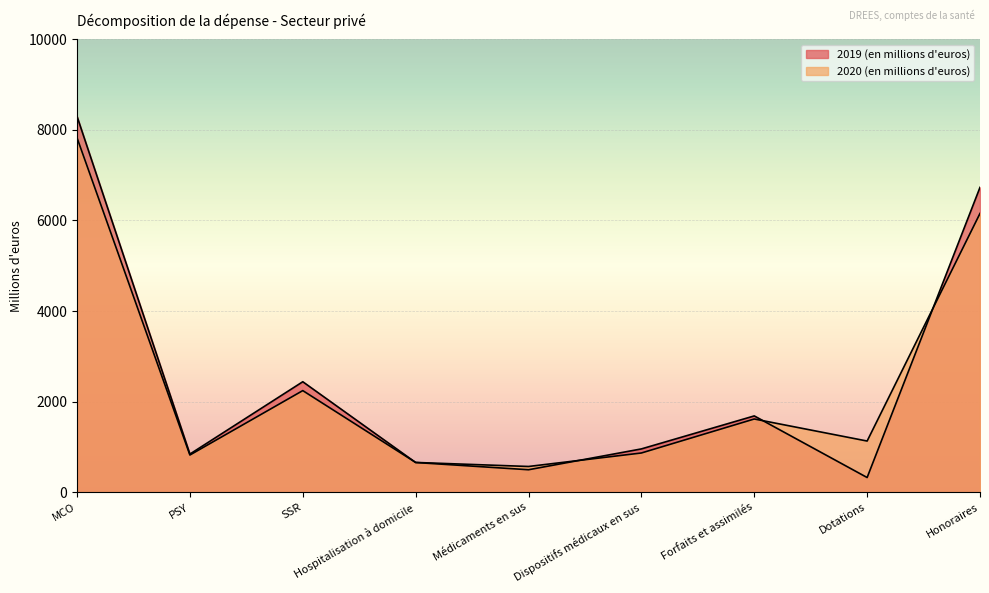

Read the 2019 (en millions d'euros) value at Hospitalisation à domicile.

654